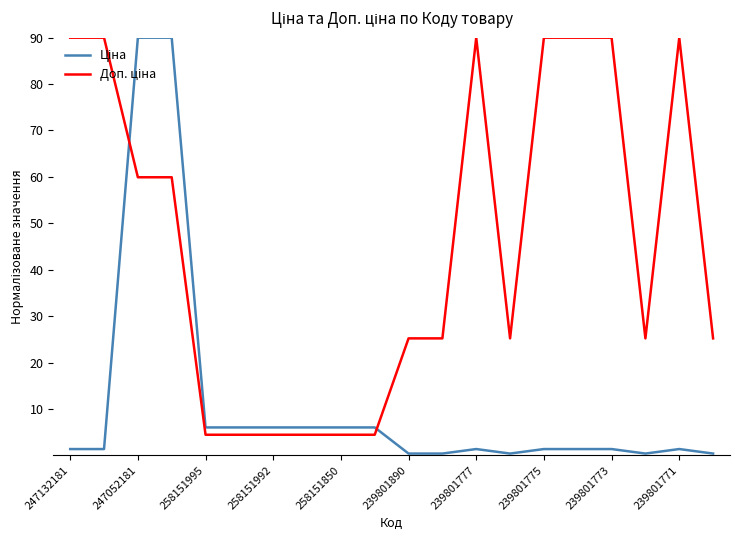

What is the maximum value shown in the chart?

90.0